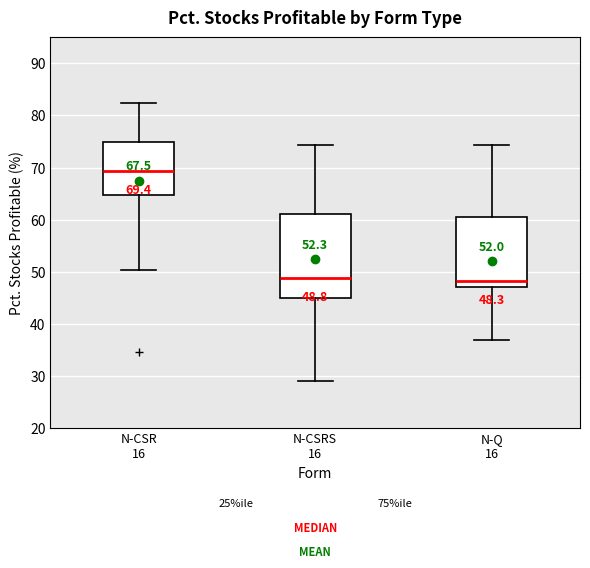

Comparing the boxes themselves (not the whiskers), which one is the tallest?

N-CSRS 16